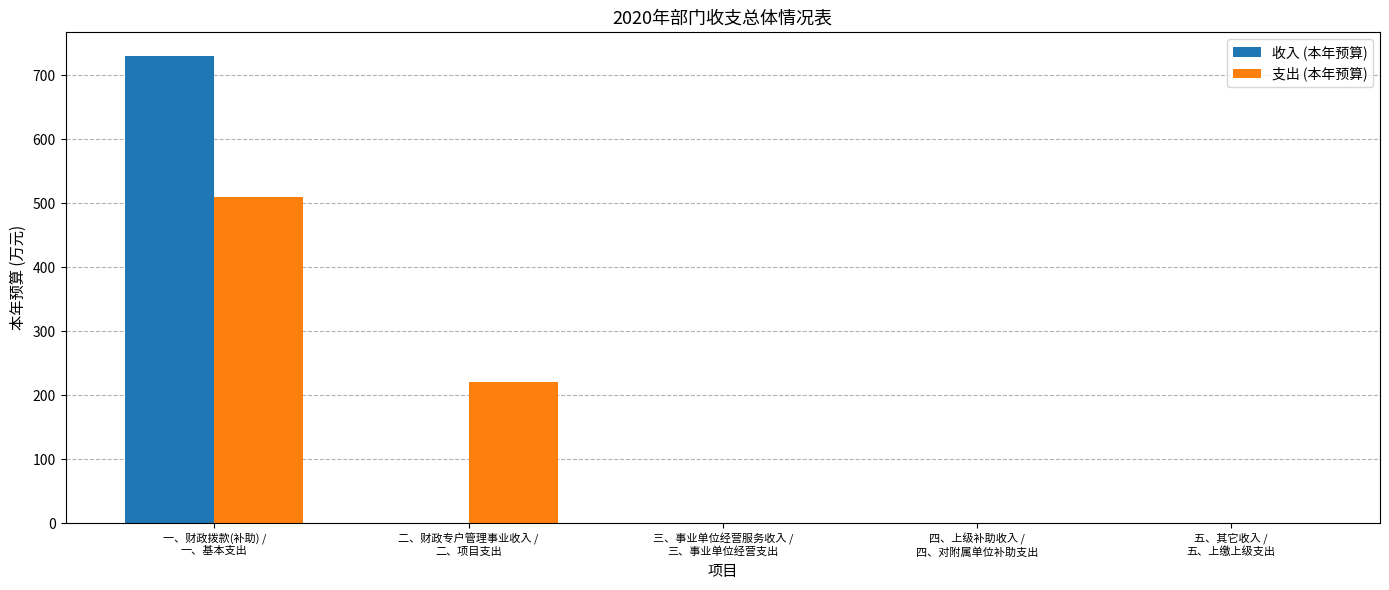

How many groups of bars are there?

5